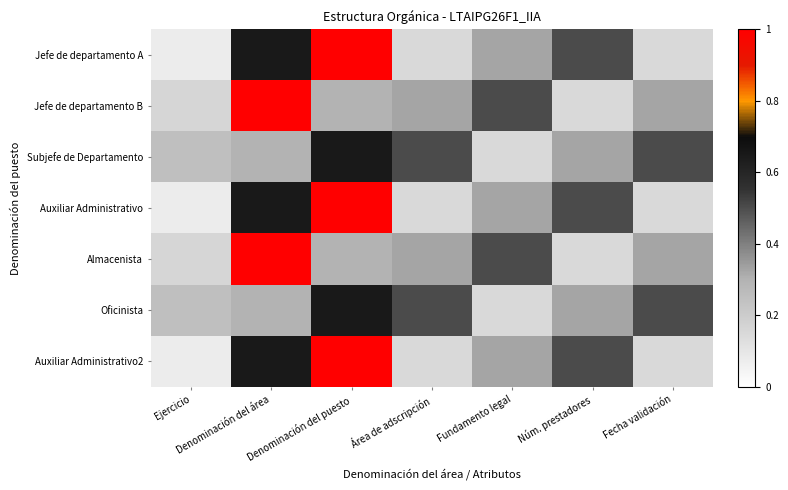

Which series has the widest spread of values?

Jefe de departamento A